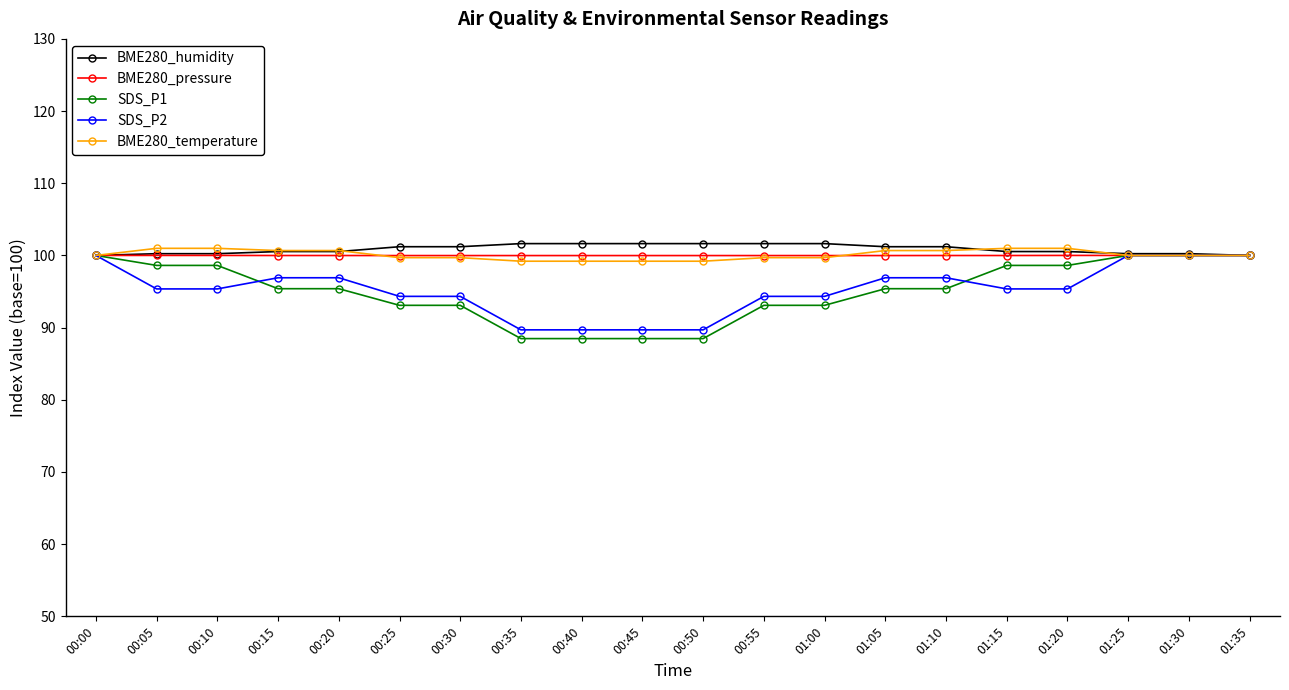

Which series has the largest range (max minus min)?

SDS_P1